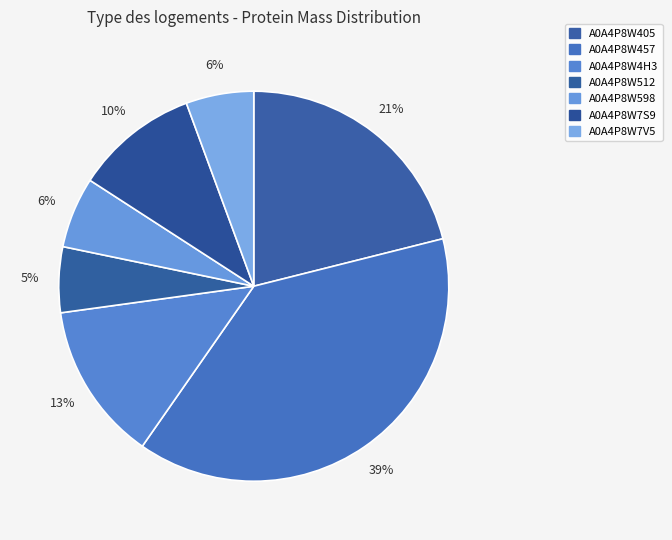

Is the sum of A0A4P8W405 and A0A4P8W512 greater than half?

No